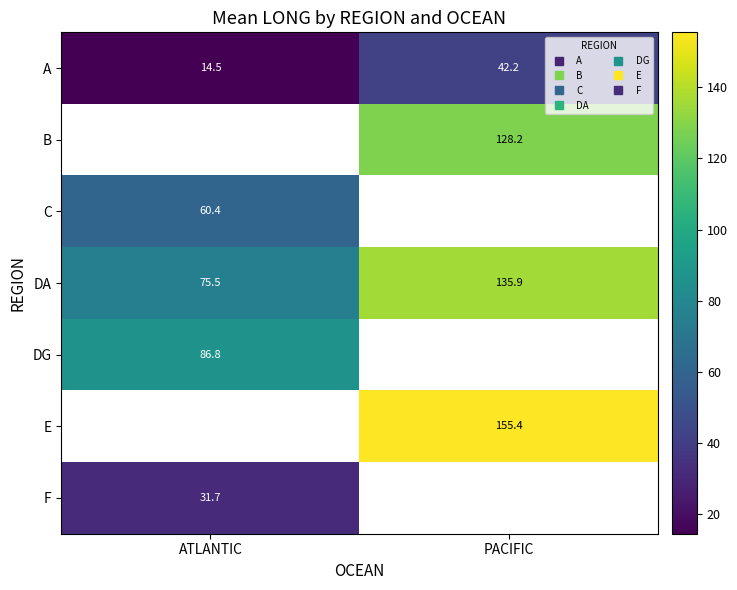

What is the difference between the A values at PACIFIC and ATLANTIC?

27.7